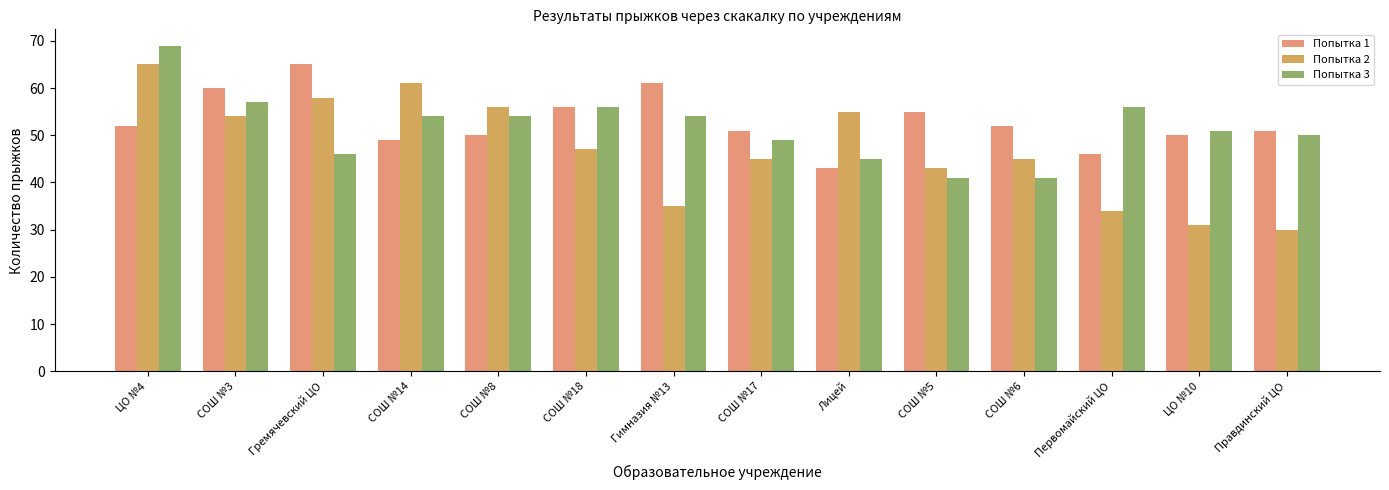

What is the label of the 5th bar from the right?

СОШ №5